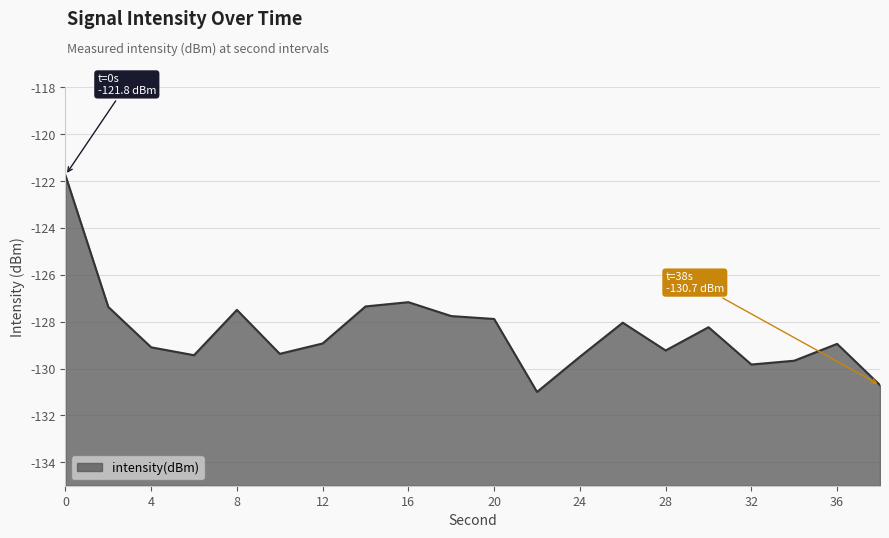

The value at 4 is -129.1. True or false?

True